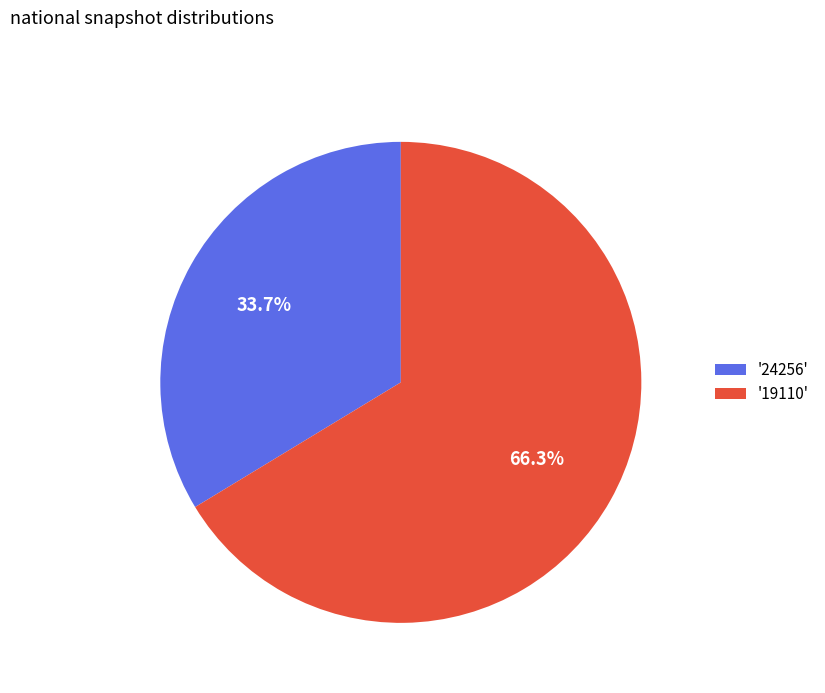

Which has a higher value, '19110' or '24256'?

'19110'